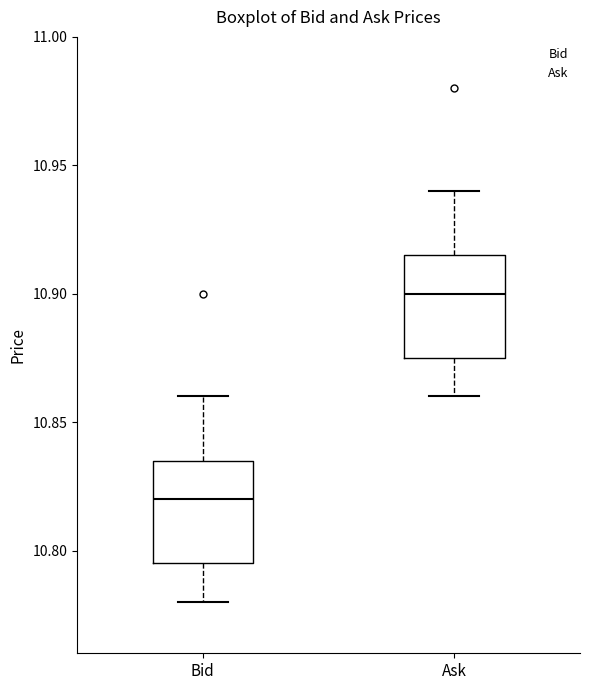

Where does the median line of the box for Ask sit on the y-axis? The values are not printed on the chart, so give them approximately, as read against the axis.

10.900